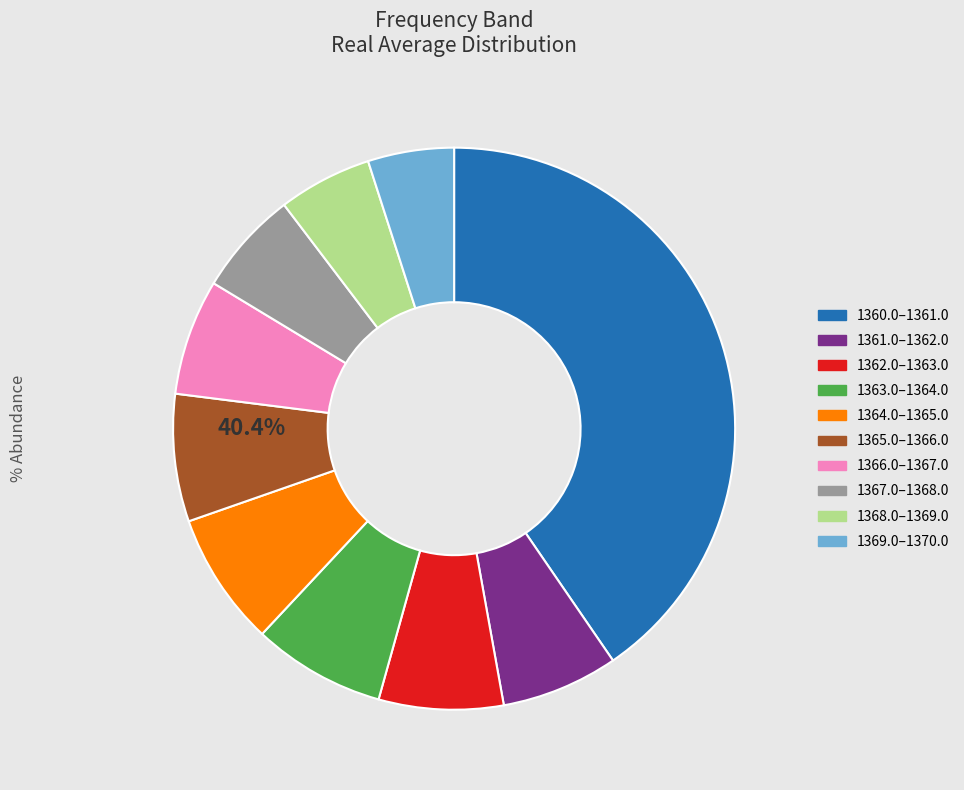

Combined, do 1360.5 and 1361.25 account for over 50%?

No